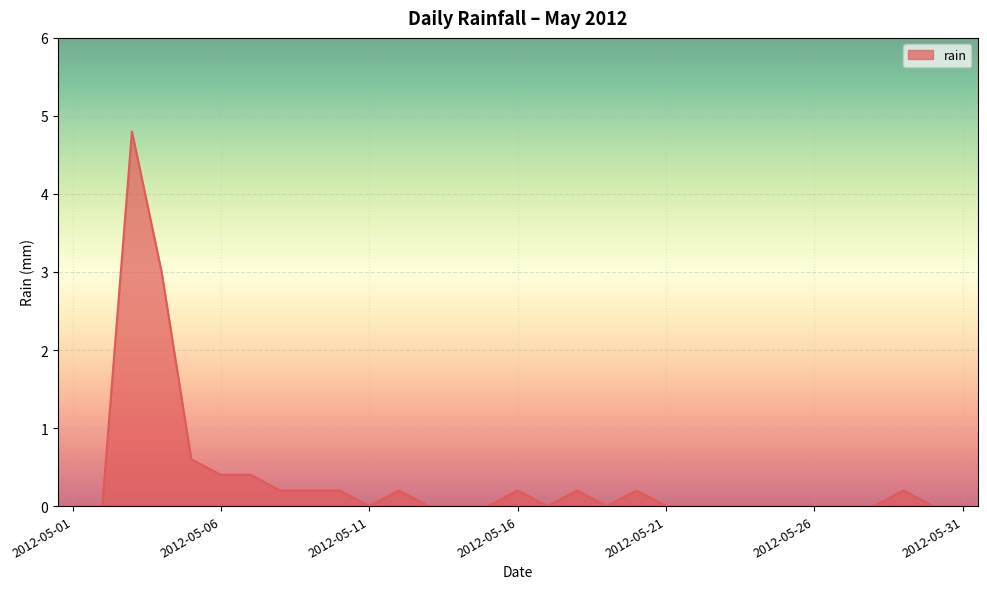

What is the maximum value shown in the chart?

4.8